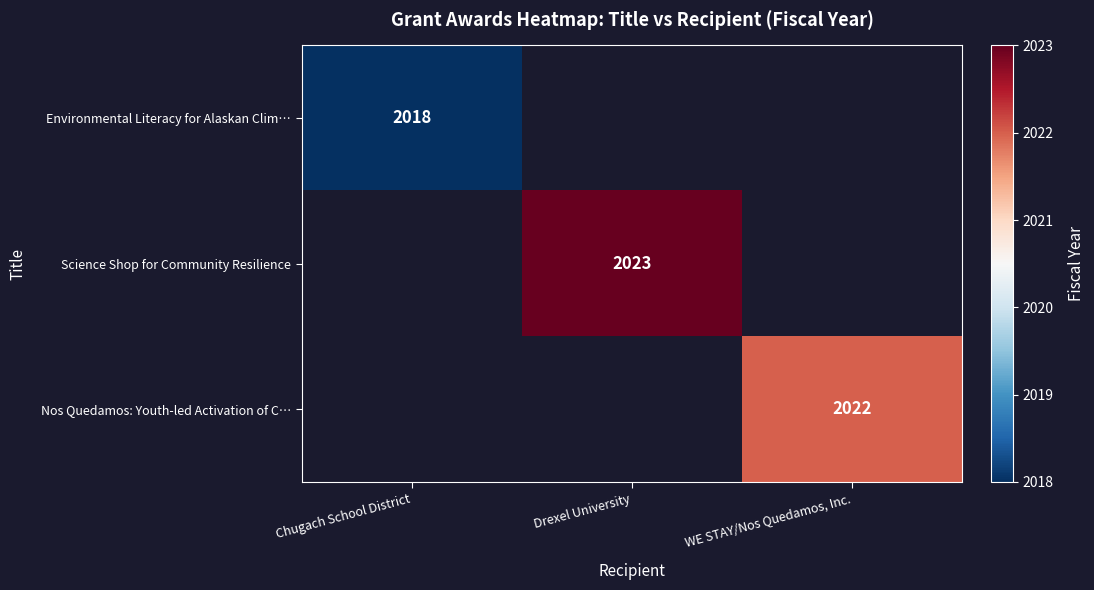

Which category has the lowest value across all series?

Chugach School District